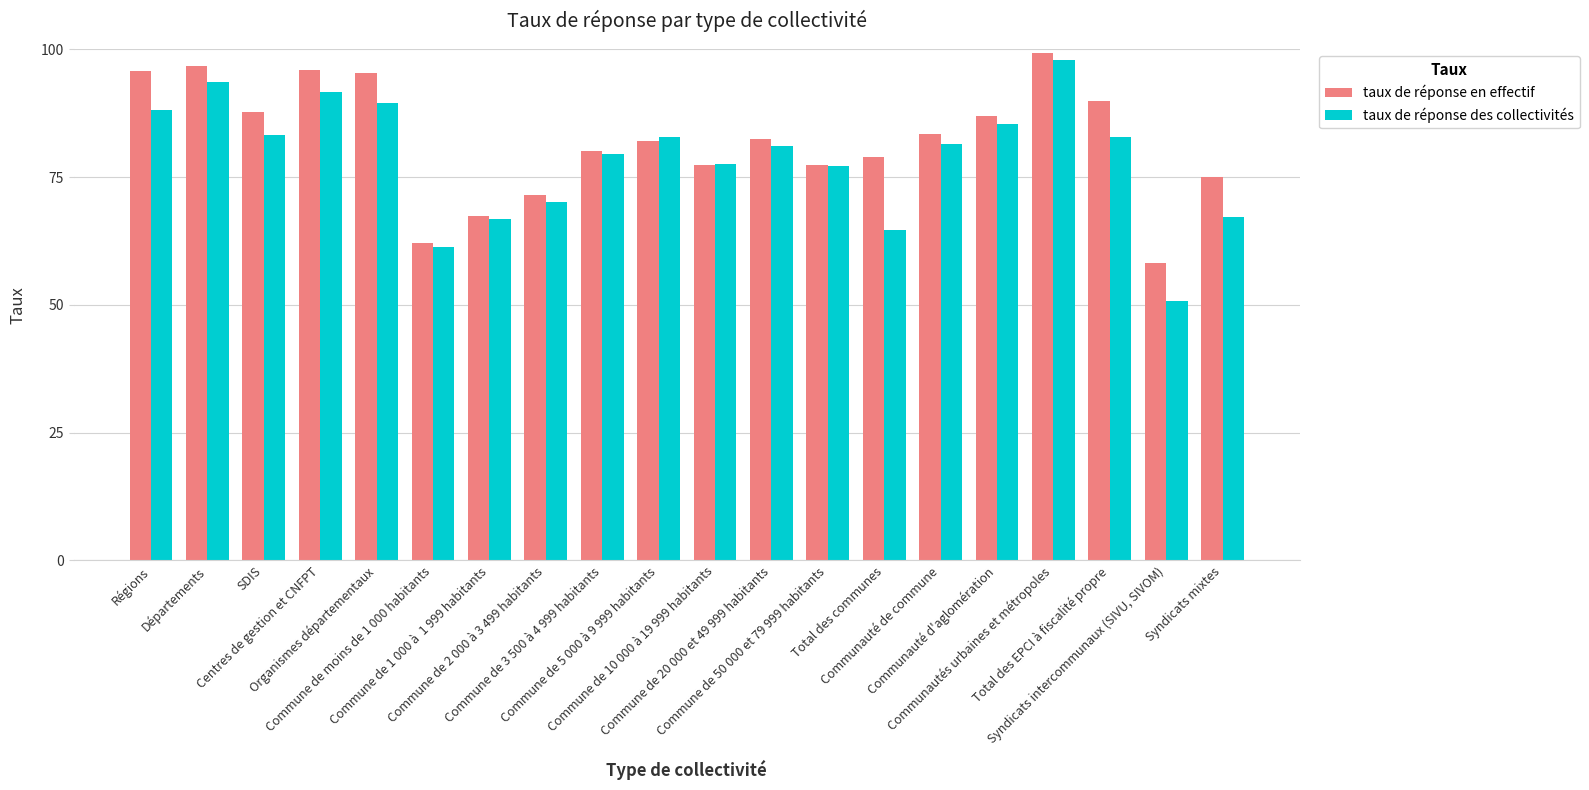

Which series has the widest spread of values?

taux de réponse des collectivités